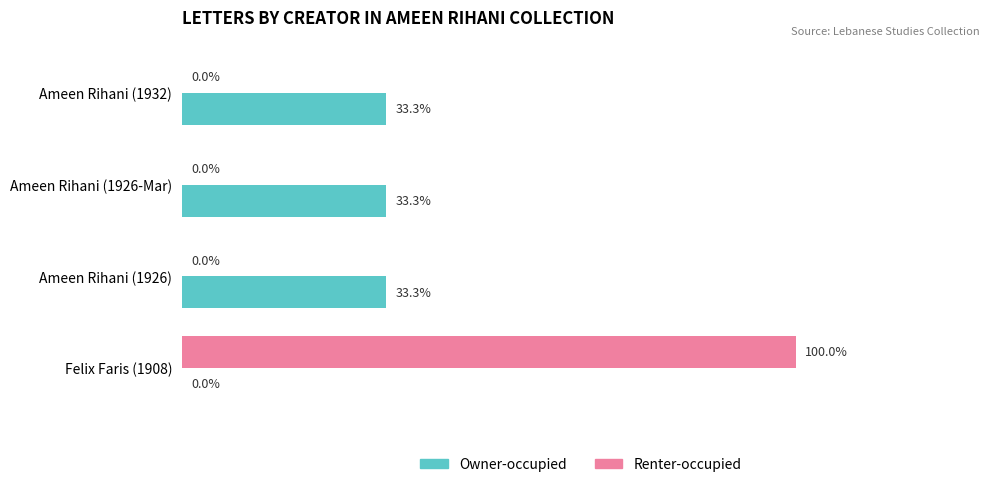

Is the value of Renter-occupied at Ameen Rihani (1932) greater than the value of Owner-occupied at Ameen Rihani (1932)?

No